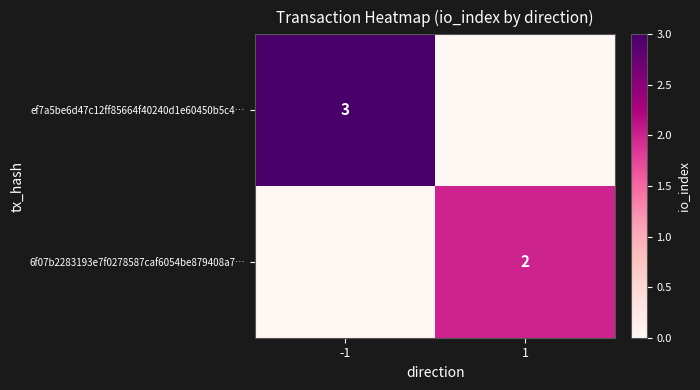

At how many categories does at least one series exceed 0?

2